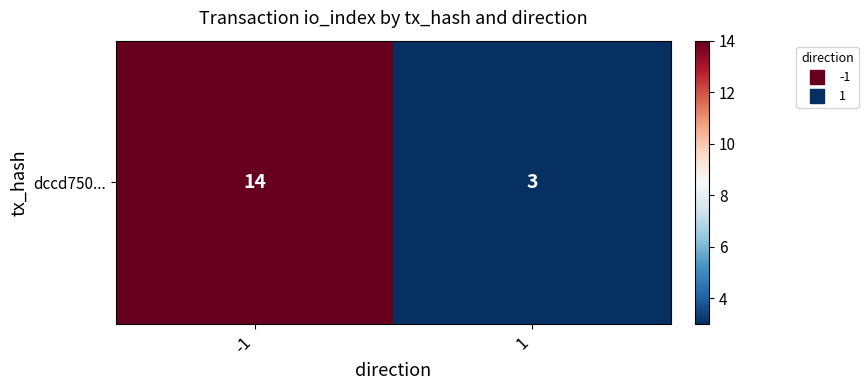

Which category has the highest value across all series?

-1